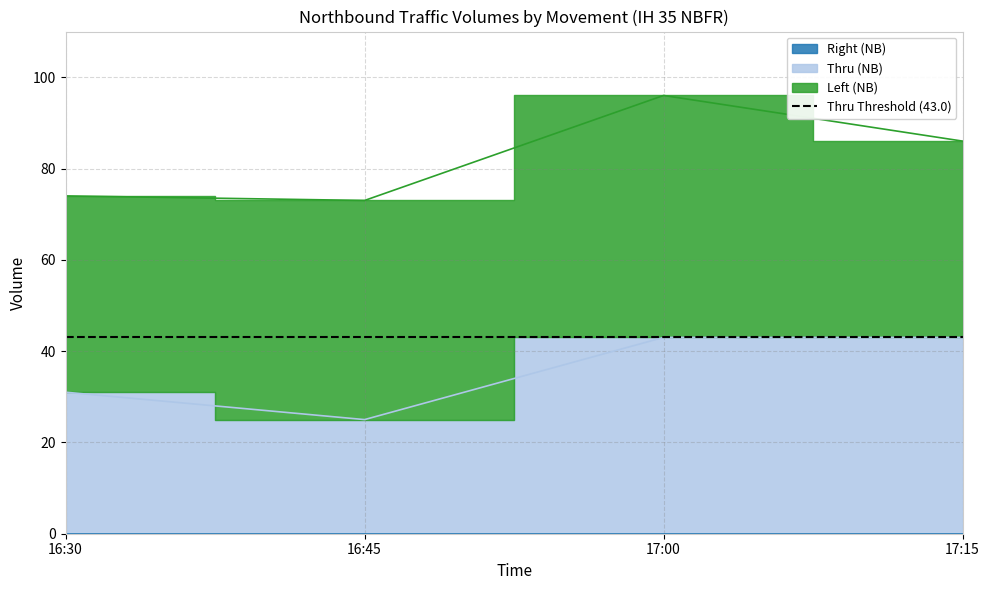

At which label does Thru (NB) reach its minimum?

16:45